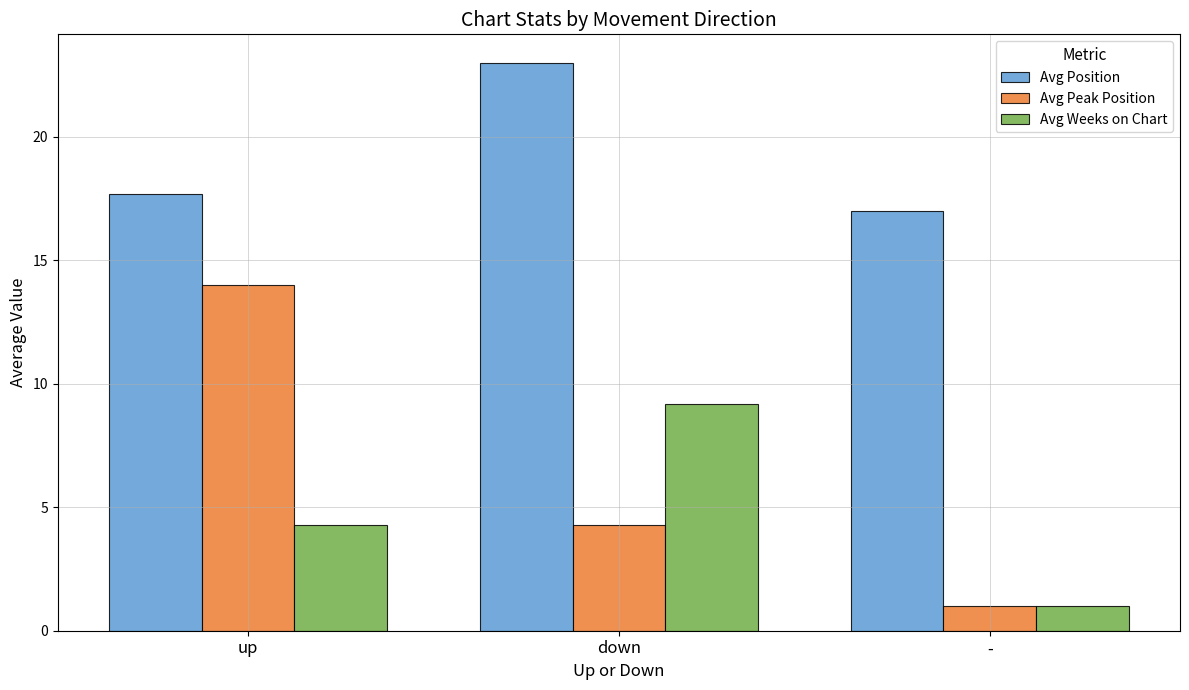

What is the greatest value displayed?

23.0